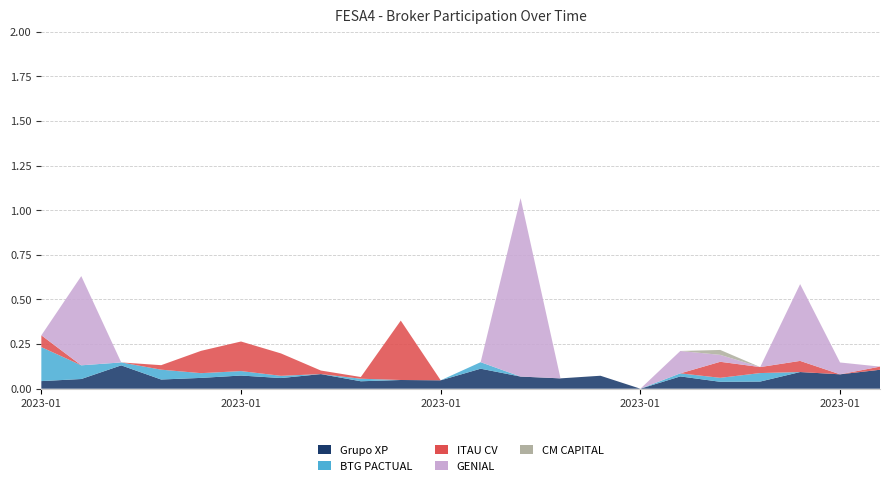

Reading left to right, what are all the values shown in this chart?

Grupo XP: 0.0	0.1	0.1	0.1	0.1	0.1	0.1	0.1	0.0	0.0	0.0	0.1	0.1	0.1	0.1	0.0	0.1	0.0	0.0	0.1	0.1	0.1
BTG PACTUAL: 0.2	0.1	0.0	0.1	0.0	0.0	0.0	0.0	0.0	0.0	0.0	0.0	0.0	0.0	0.0	0.0	0.0	0.0	0.0	0.0	0.0	0.0
ITAU CV: 0.1	0.0	0.0	0.0	0.1	0.2	0.1	0.0	0.0	0.3	0.0	0.0	0.0	0.0	0.0	0.0	0.0	0.1	0.0	0.1	0.0	0.0
GENIAL: 0.0	0.5	0.0	0.0	0.0	0.0	0.0	0.0	0.0	0.0	0.0	0.0	1.0	0.0	0.0	0.0	0.1	0.0	0.0	0.4	0.1	0.0
CM CAPITAL: 0.0	0.0	0.0	0.0	0.0	0.0	0.0	0.0	0.0	0.0	0.0	0.0	0.0	0.0	0.0	0.0	0.0	0.0	0.0	0.0	0.0	0.0